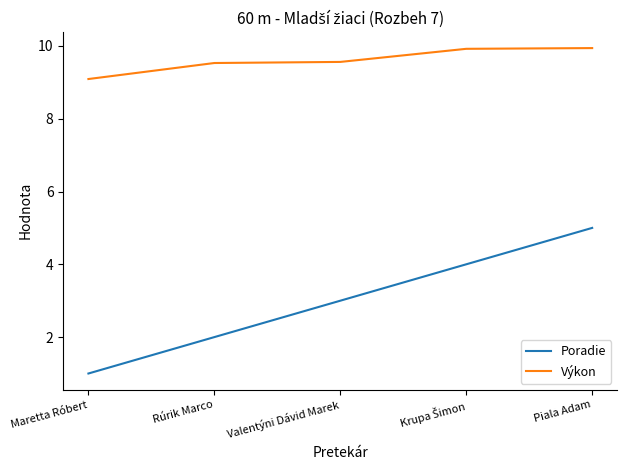

What is the highest value of the Výkon series?

9.9